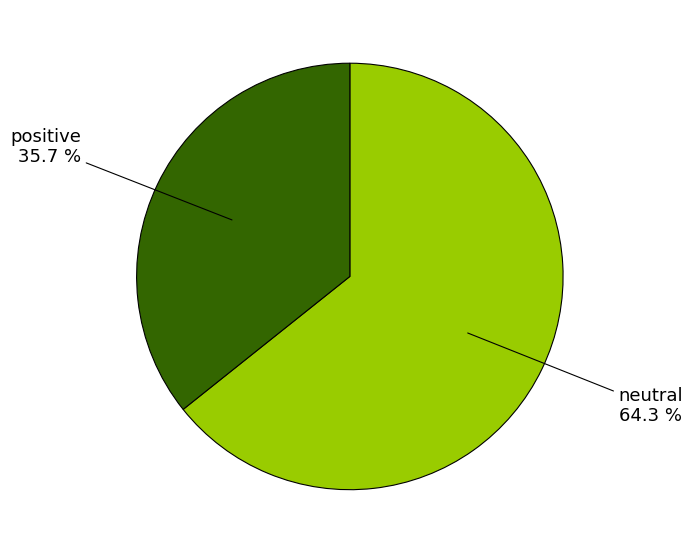

Is there any slice that represents more than half of the pie?

Yes